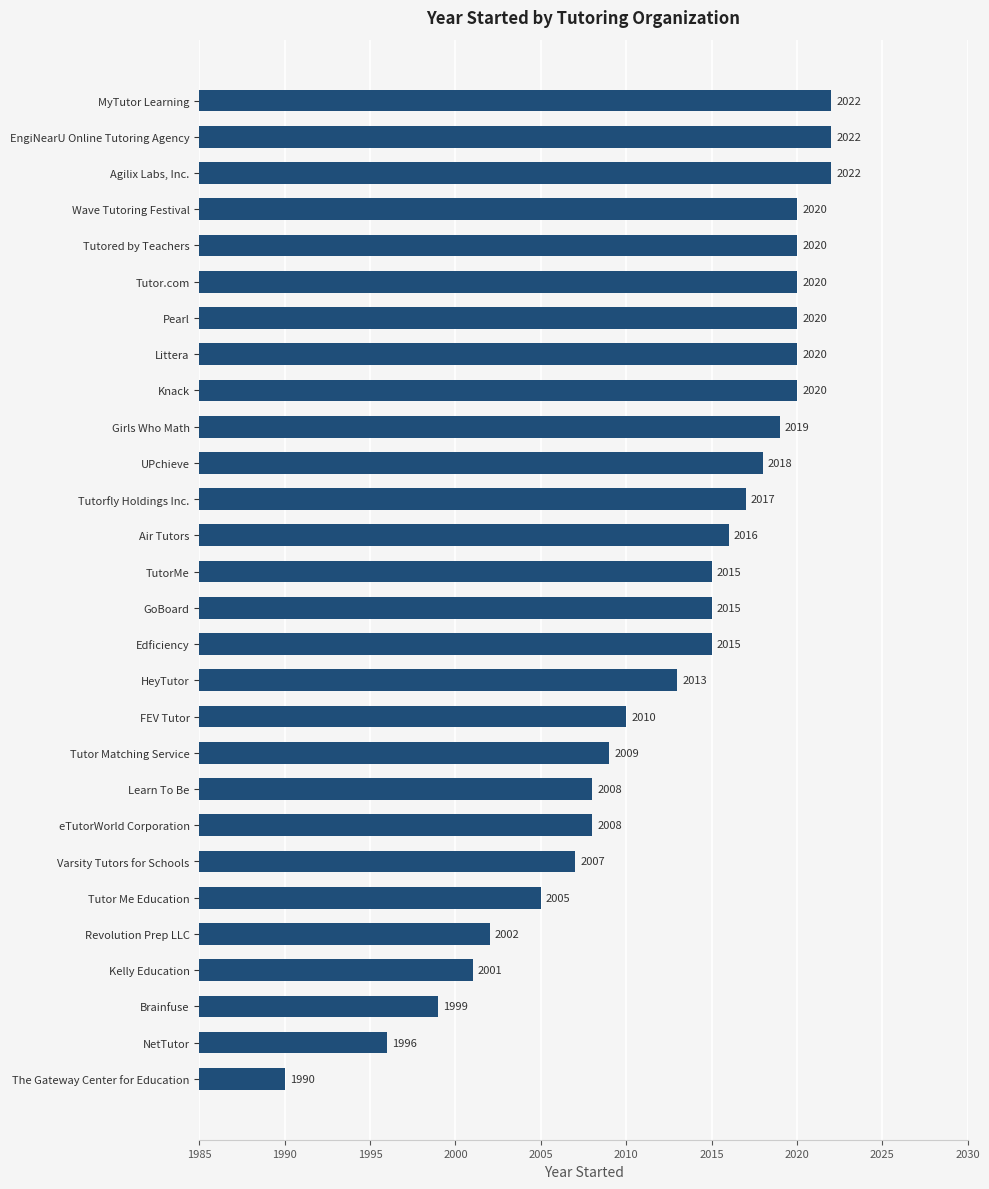

What is the minimum value shown in the chart?

1990